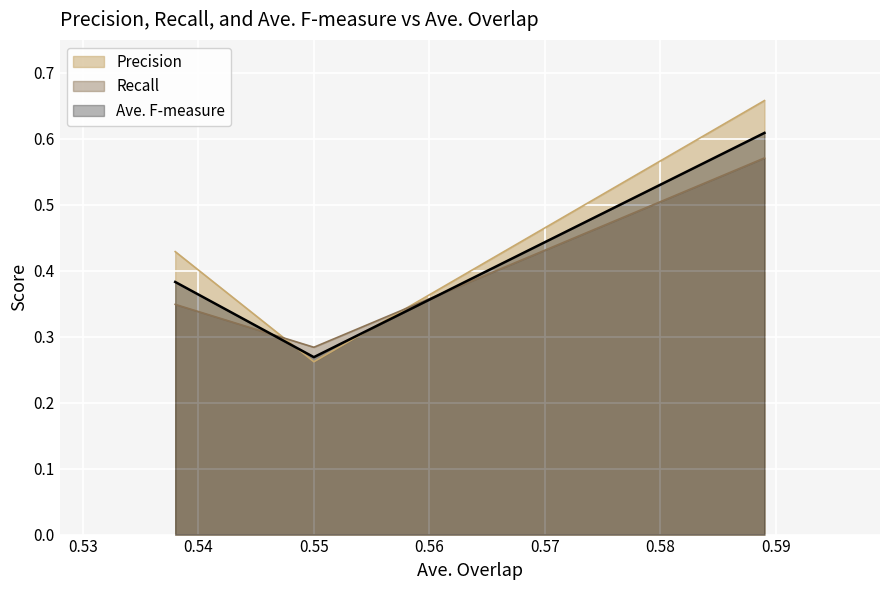

What is the sum of all Ave. F-measure values?

1.3